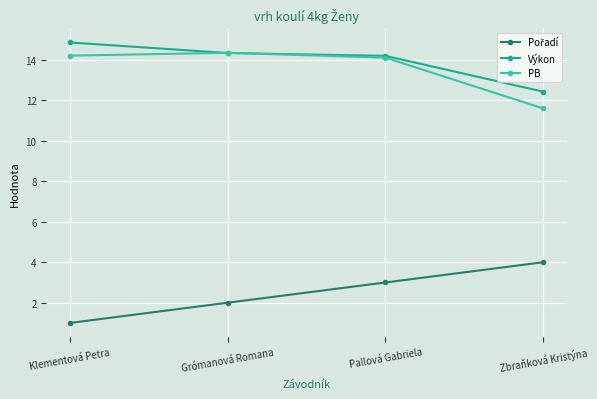

At how many categories does at least one series exceed 11?

4